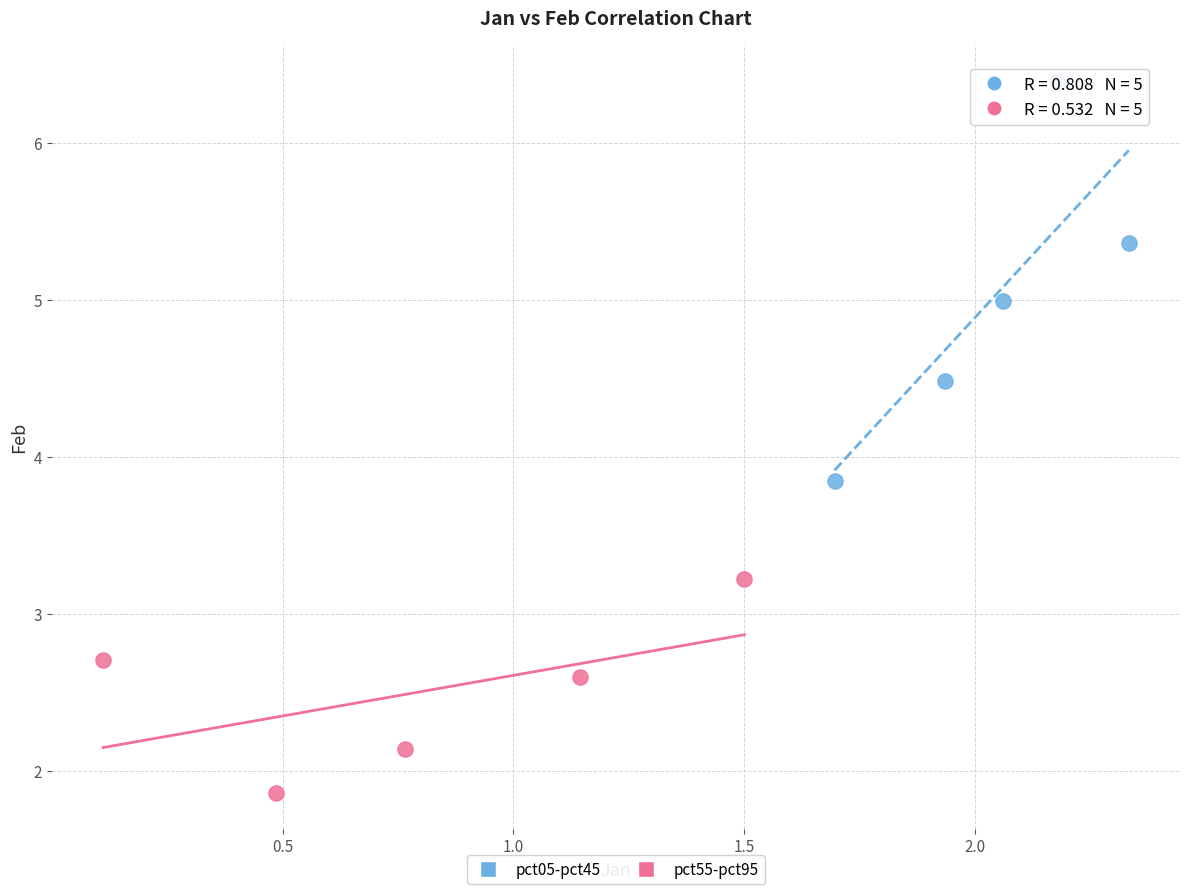

Which series has the largest Y range (max minus min)?

pct05-pct45